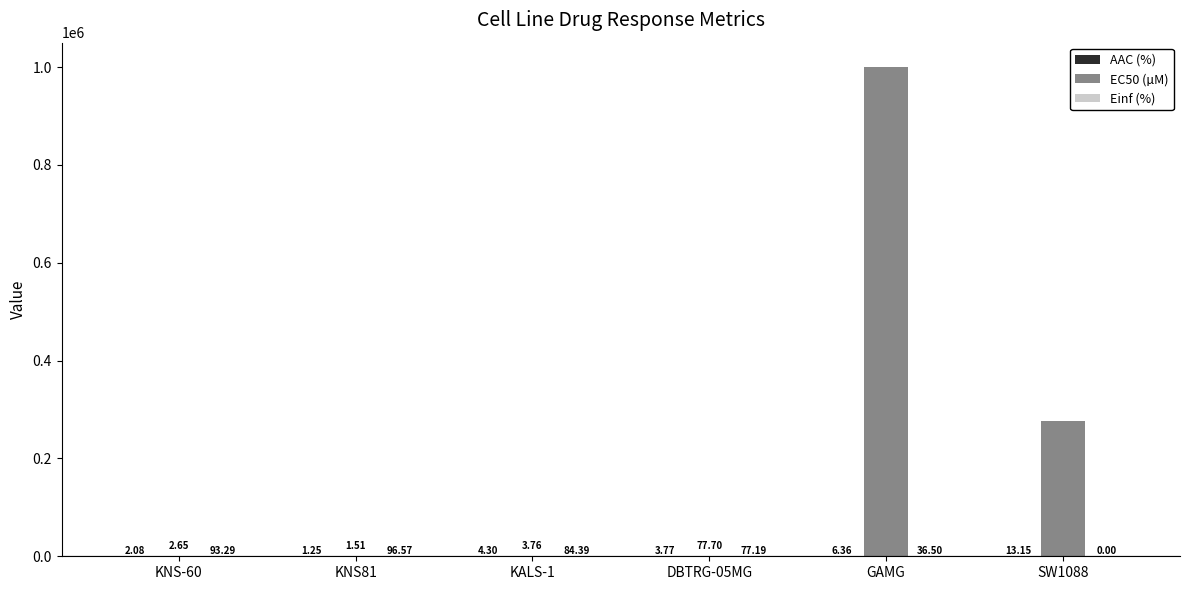

Which series changed the most between KNS-60 and GAMG?

EC50 (µM)